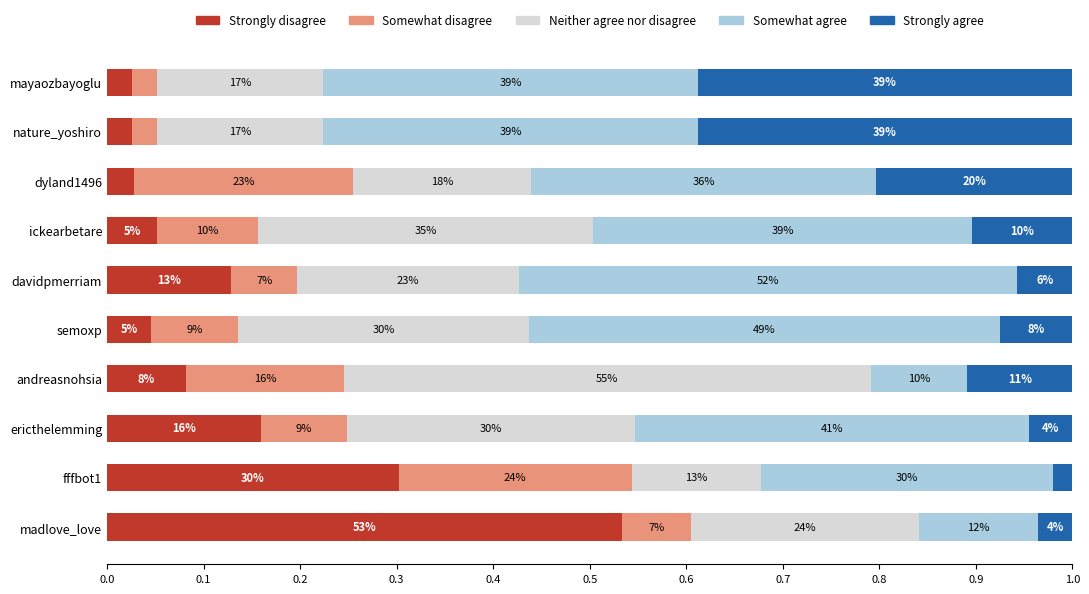

What are all the series names shown in the legend?

Strongly disagree, Somewhat disagree, Neither agree nor disagree, Somewhat agree, Strongly agree